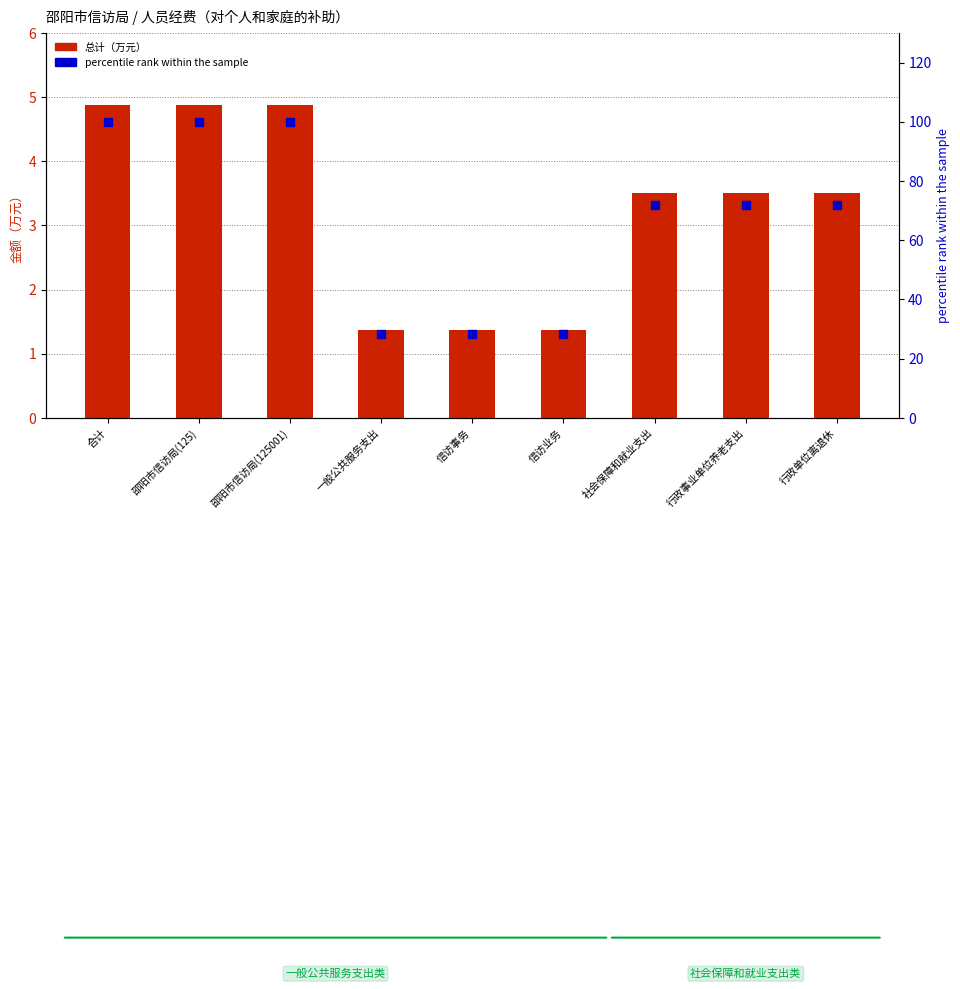

What are all the series names shown in the legend?

总计（万元）, percentile rank within the sample